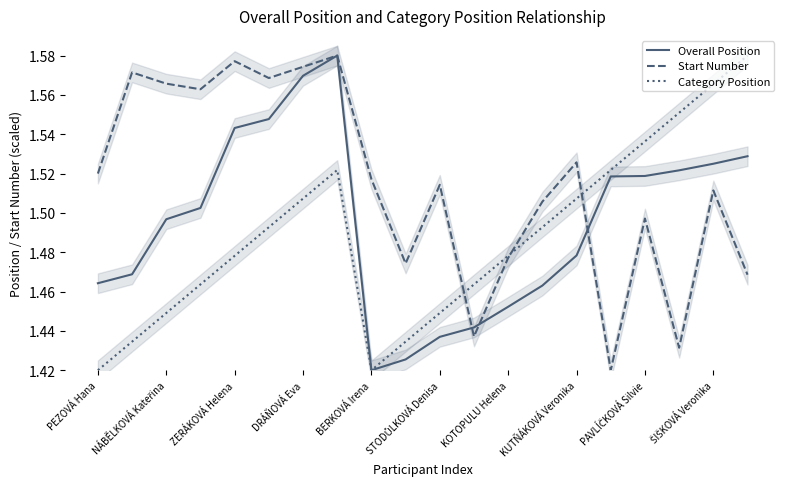

At which label is Overall Position closest to 1?

BERKOVÁ Irena